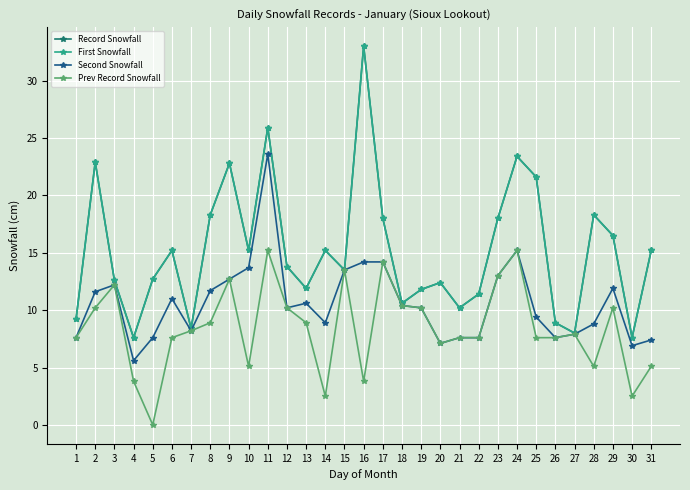

Is it true that First Snowfall equals 8.4 at 7?

True